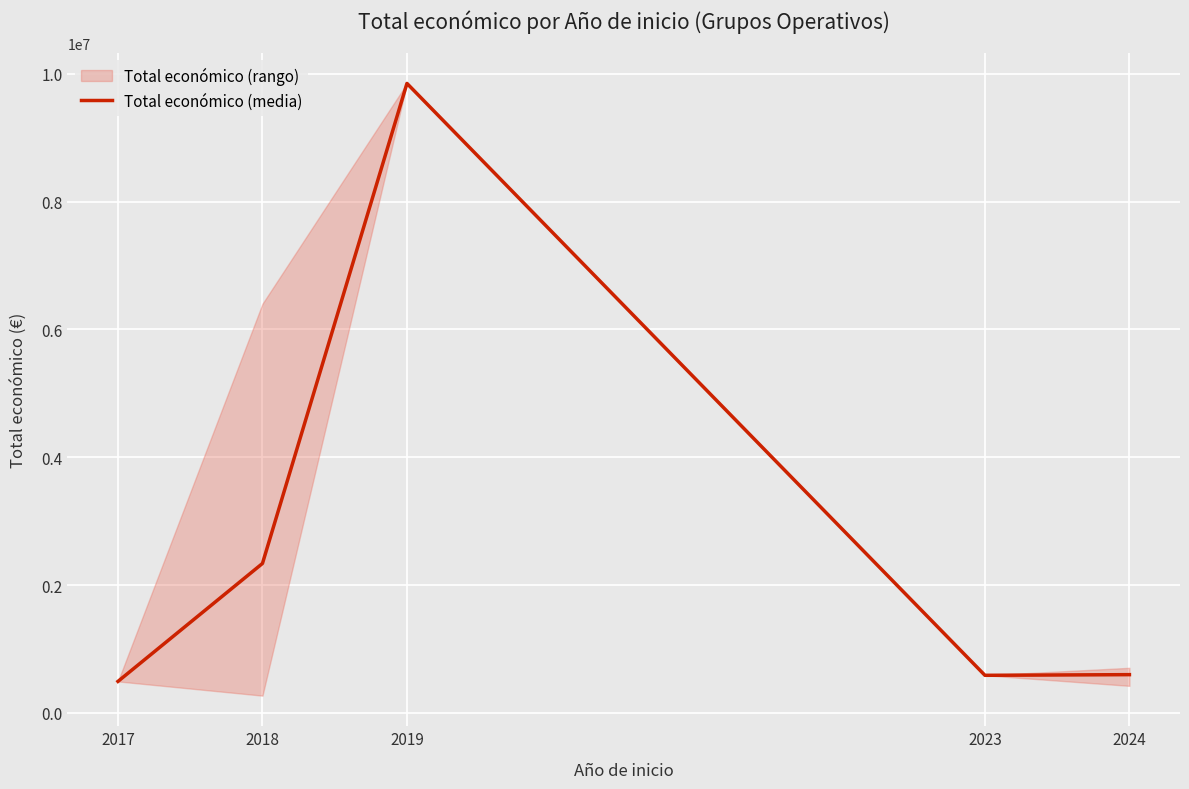

List the labels in order of value, smallest first.

2017, 2023, 2024, 2018, 2019